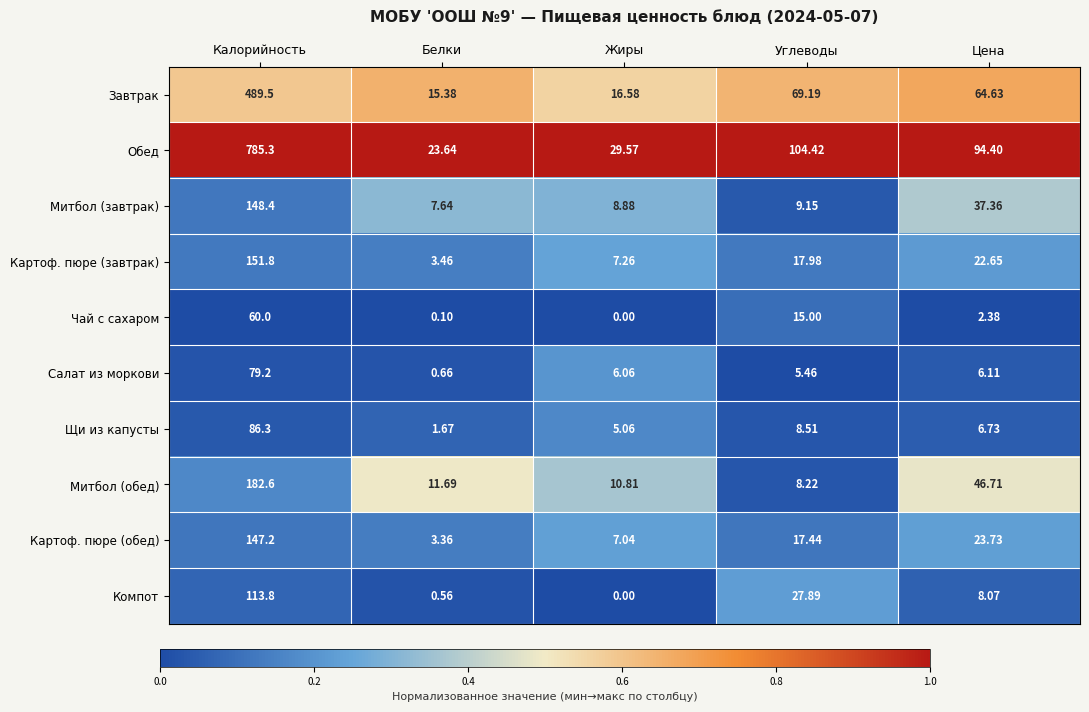

Which series has the widest spread of values?

Обед